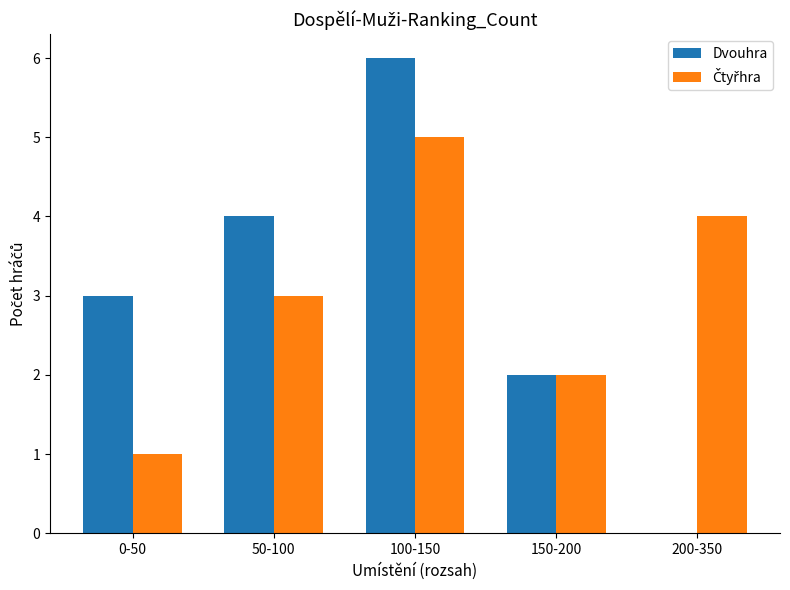

What is the sum of all Dvouhra values?

15